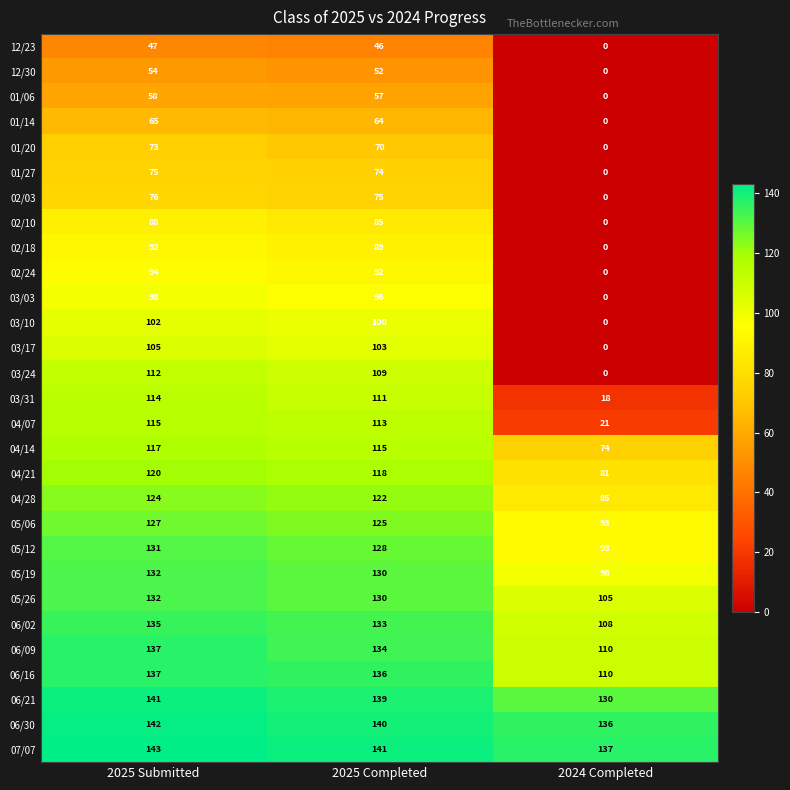

What is the average value of the 02/24 series?

62